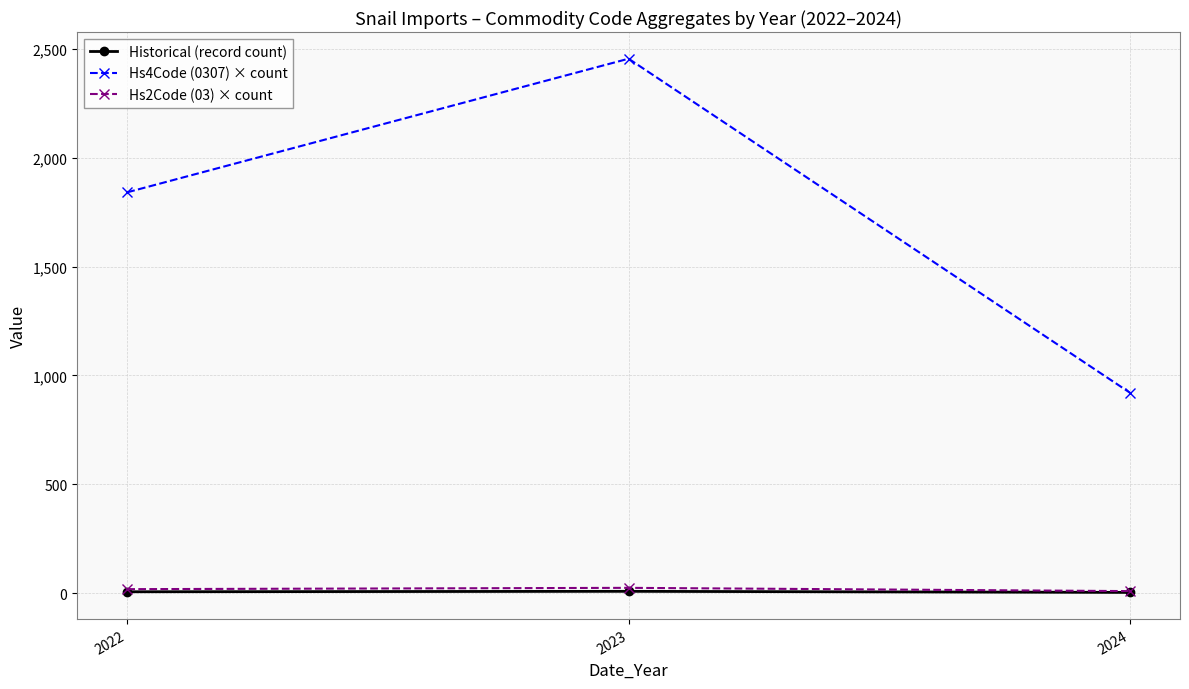

What is the approximate value of Hs4Code (0307) × count at 2023?

2456